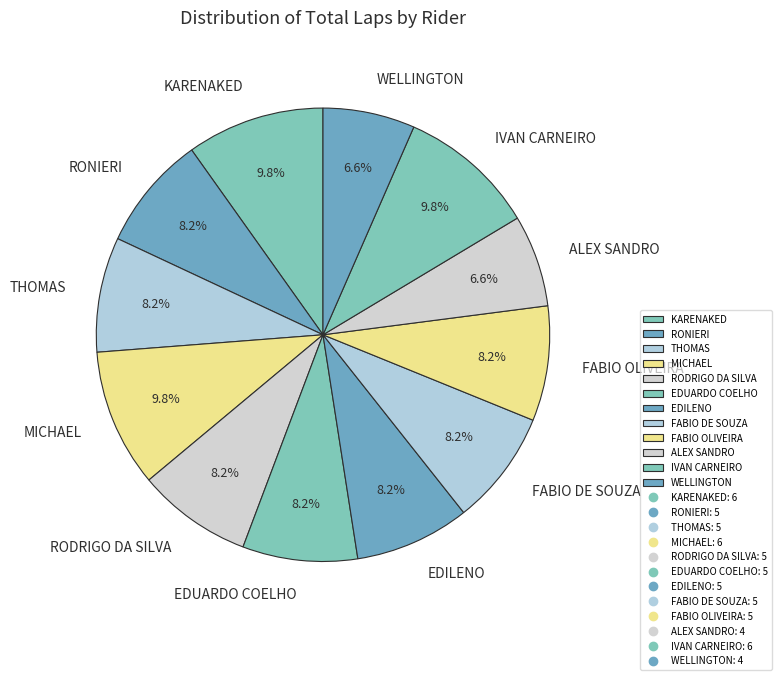

Is FABIO DE SOUZA the majority of the pie?

No